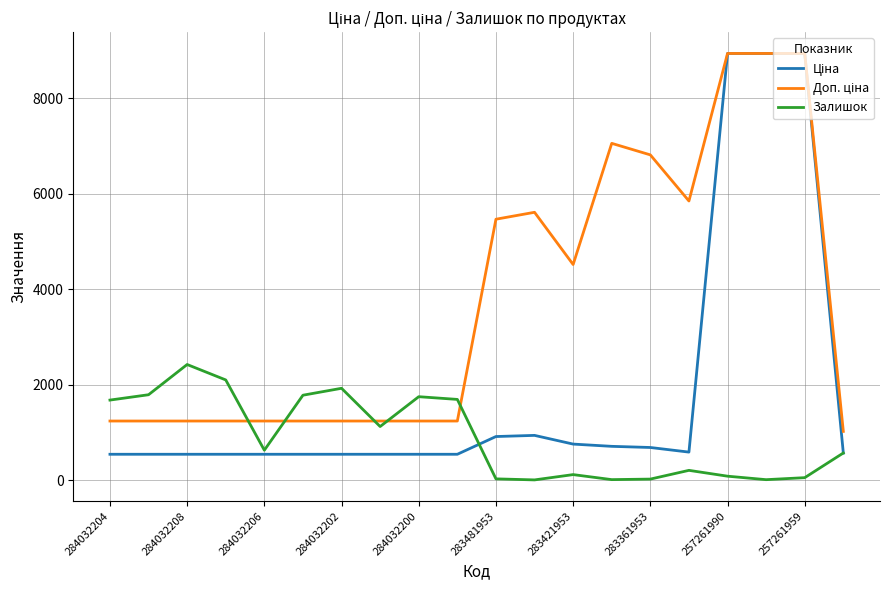

What is the maximum value shown in the chart?

8934.1